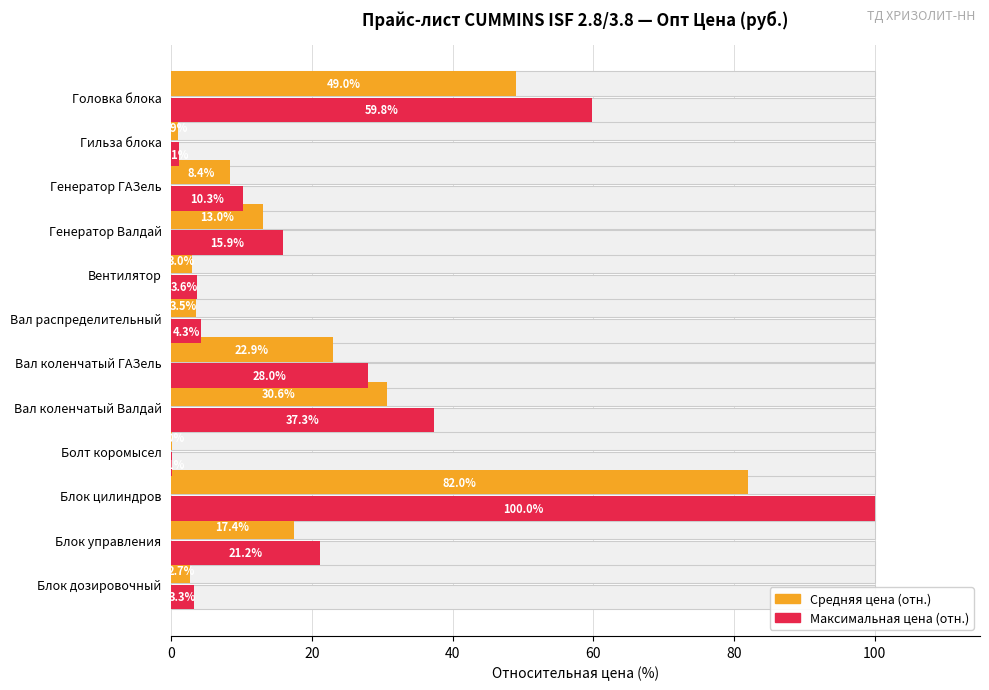

Rank the series by their maximum value, from highest to lowest.

Максимальная цена (отн.), Средняя цена (отн.)